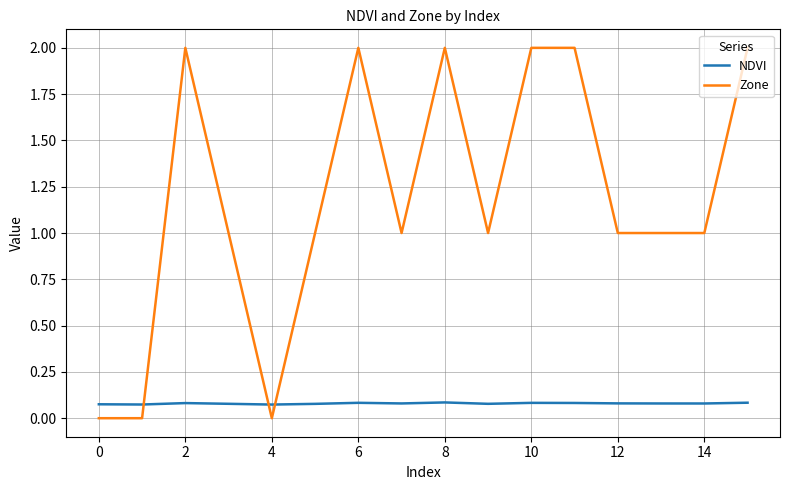

List the series in order of their overall mean, lowest first.

NDVI, Zone